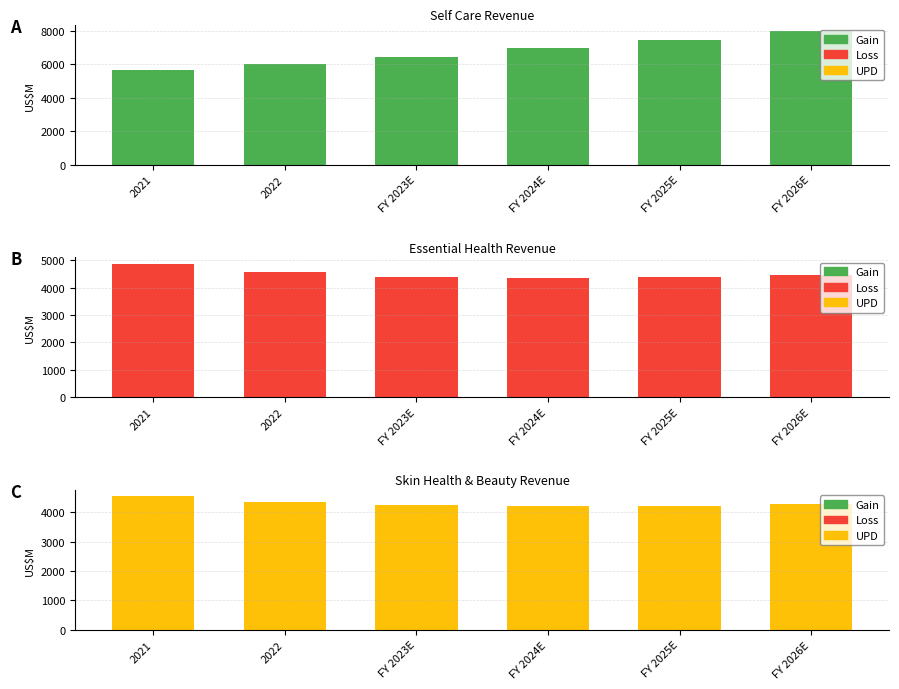

List the series in order of their peak value, highest first.

Self Care, Essential Health, Skin Health & Beauty